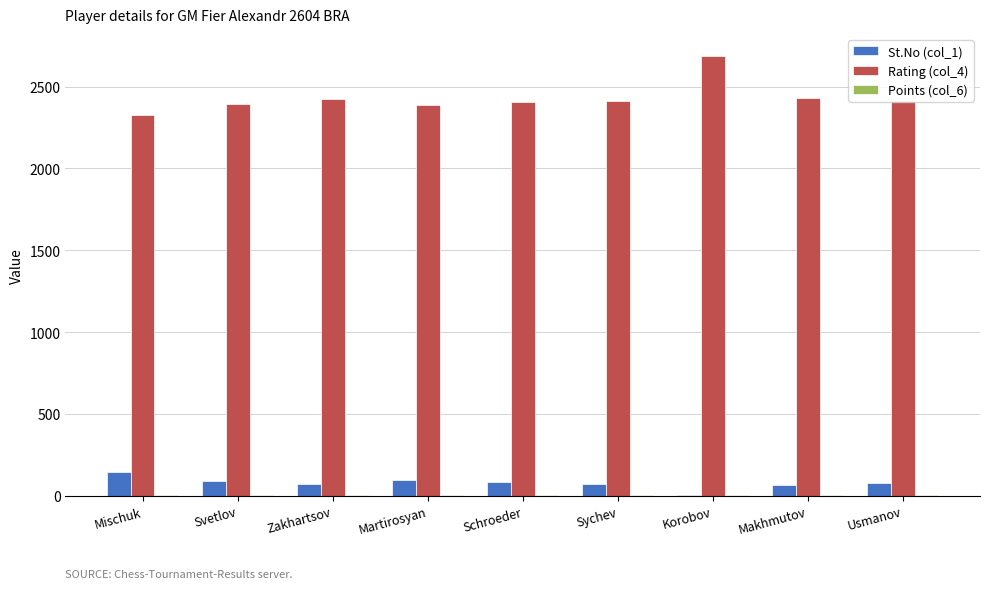

The value of St.No (col_1) at Martirosyan is 99.0. True or false?

True